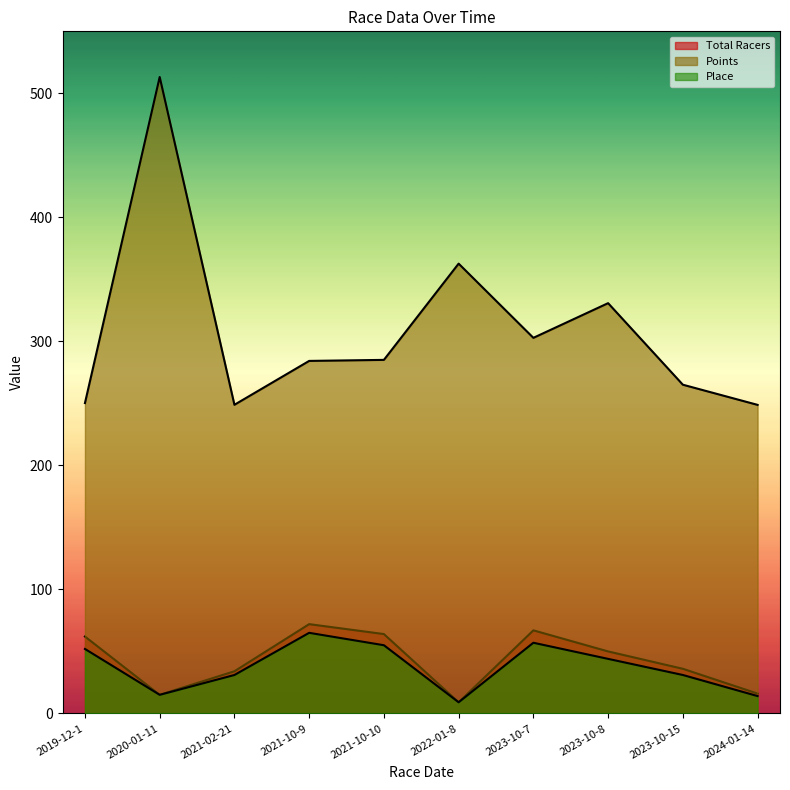

In Points, how many points are lower than both neighbors (excluding endpoints)?

2